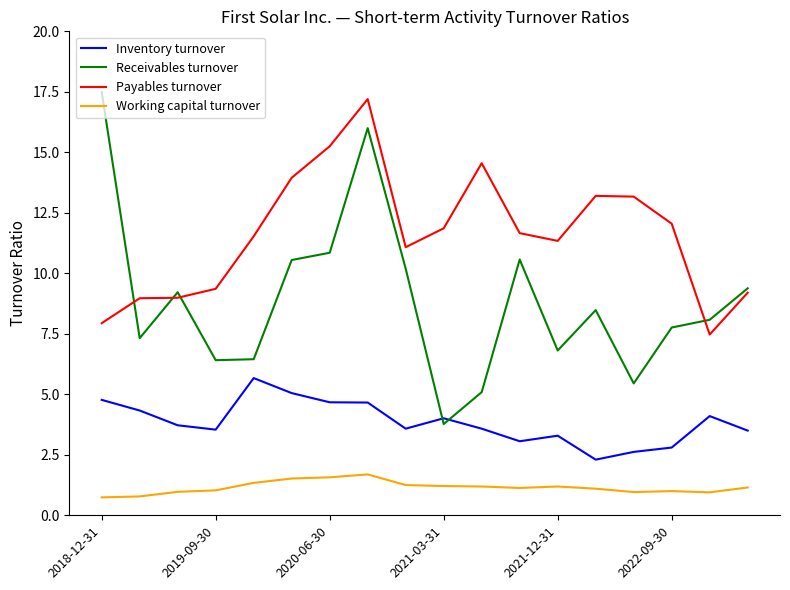

What is the sum of all Payables turnover values?

208.8